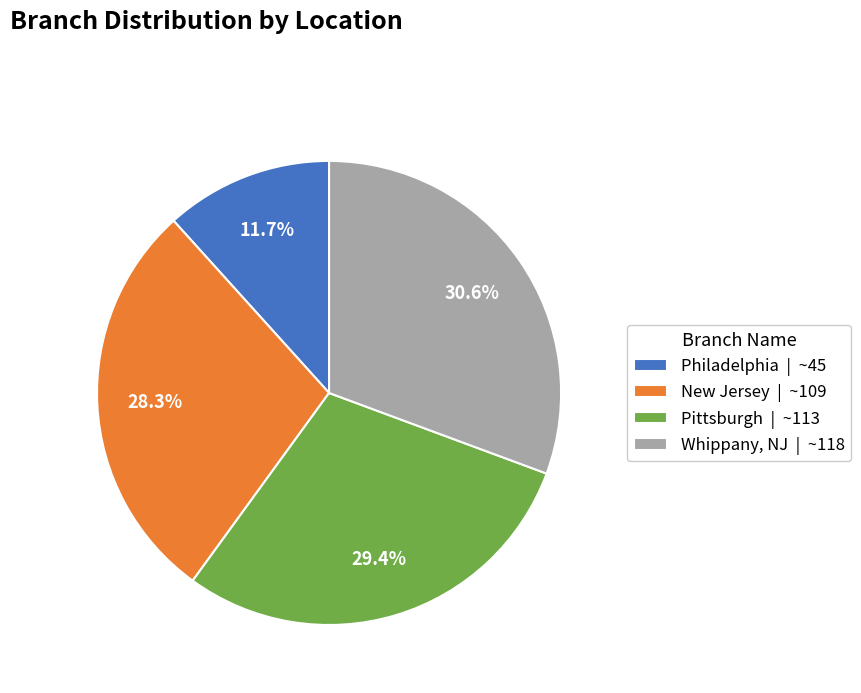

Approximately how many times larger is the value at New Jersey | ~109 compared to Whippany, NJ | ~118?

0.9